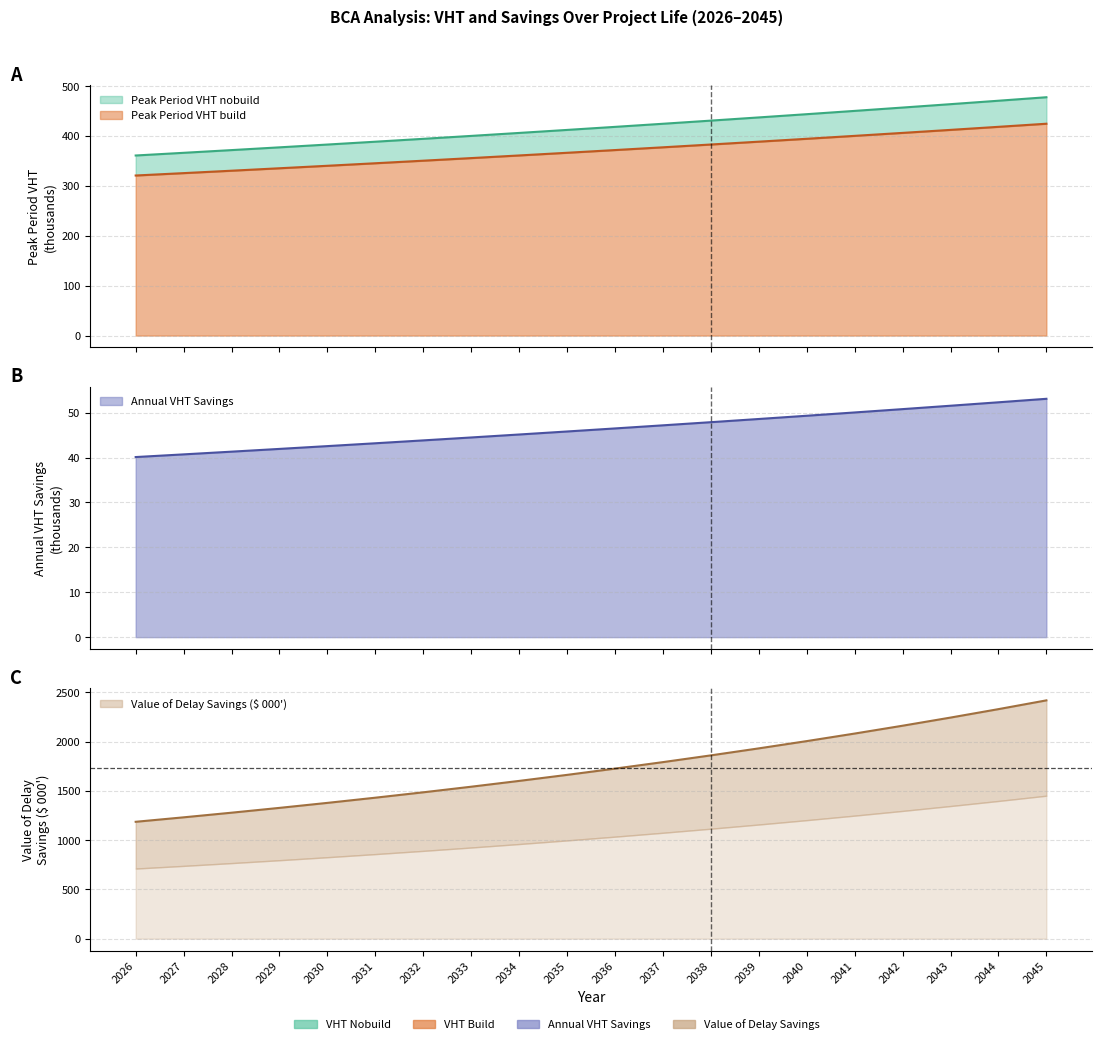

Reading left to right, extract all data points from this chart.

Peak Period VHT build: 320.9	325.7	330.5	335.4	340.4	345.5	350.6	355.8	361.1	366.5	371.9	377.5	383.1	388.8	394.5	400.4	406.3	412.4	418.5	424.7
Peak Period VHT nobuild: 361.0	366.4	371.8	377.4	383.0	388.7	394.4	400.3	406.3	412.3	418.4	424.6	430.9	437.4	443.9	450.4	457.1	463.9	470.8	477.8
Annual VHT Savings: 40.1	40.7	41.3	41.9	42.6	43.2	43.8	44.5	45.1	45.8	46.5	47.2	47.9	48.6	49.3	50.0	50.8	51.5	52.3	53.1
Value of Delay Savings: 1185.8	1231.1	1278.1	1326.9	1377.6	1430.2	1484.9	1541.6	1600.5	1661.7	1725.1	1791.0	1859.5	1930.5	2004.2	2080.8	2160.3	2242.8	2328.5	2417.4